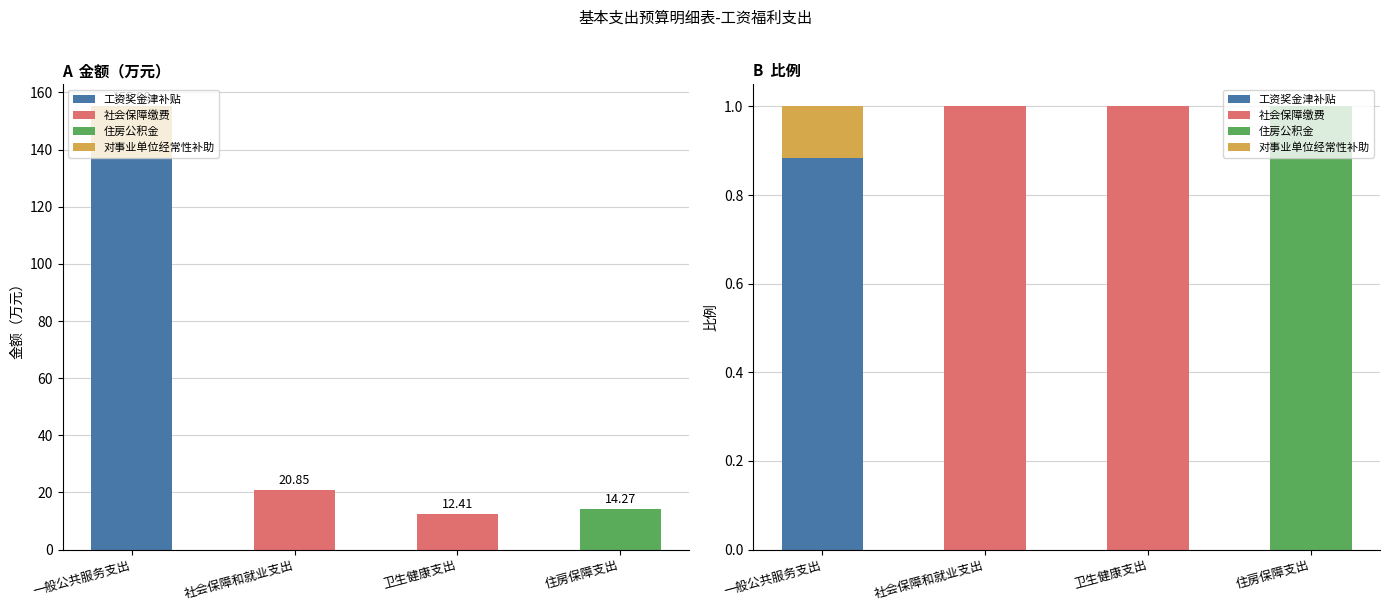

What is the highest value of the 工资奖金津补贴 series?

0.9